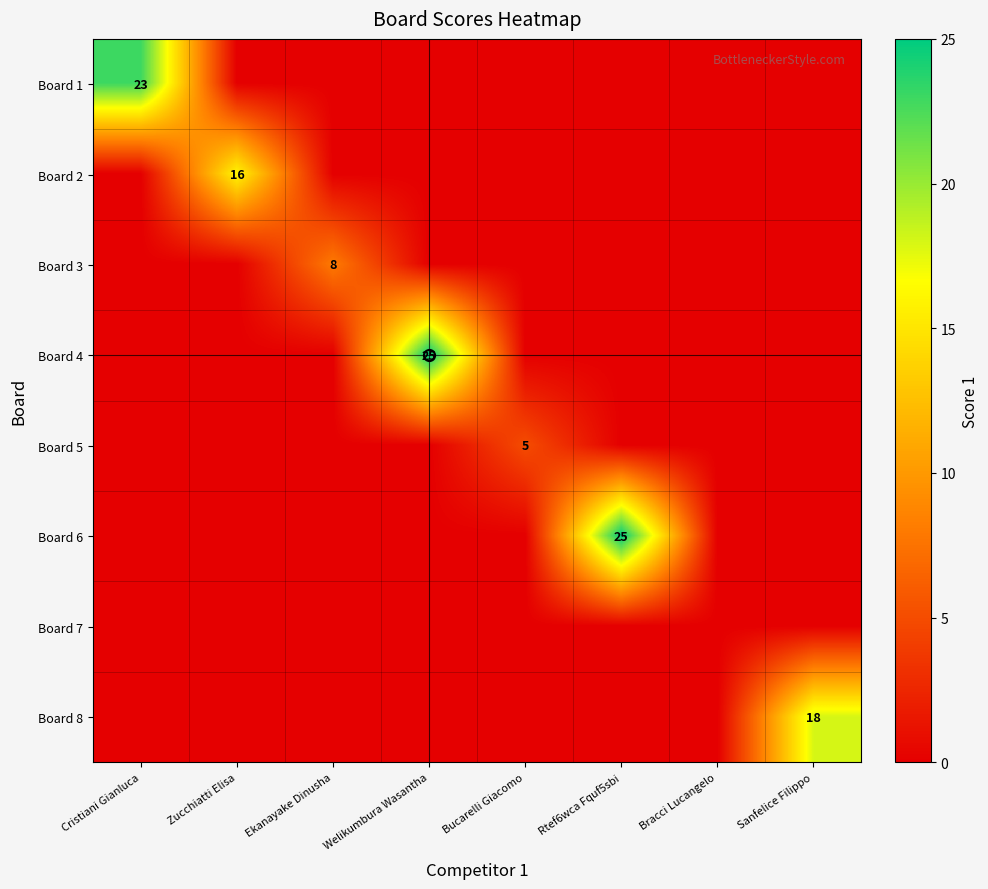

At which category does the chart reach its peak across all series?

Welikumbura Wasantha